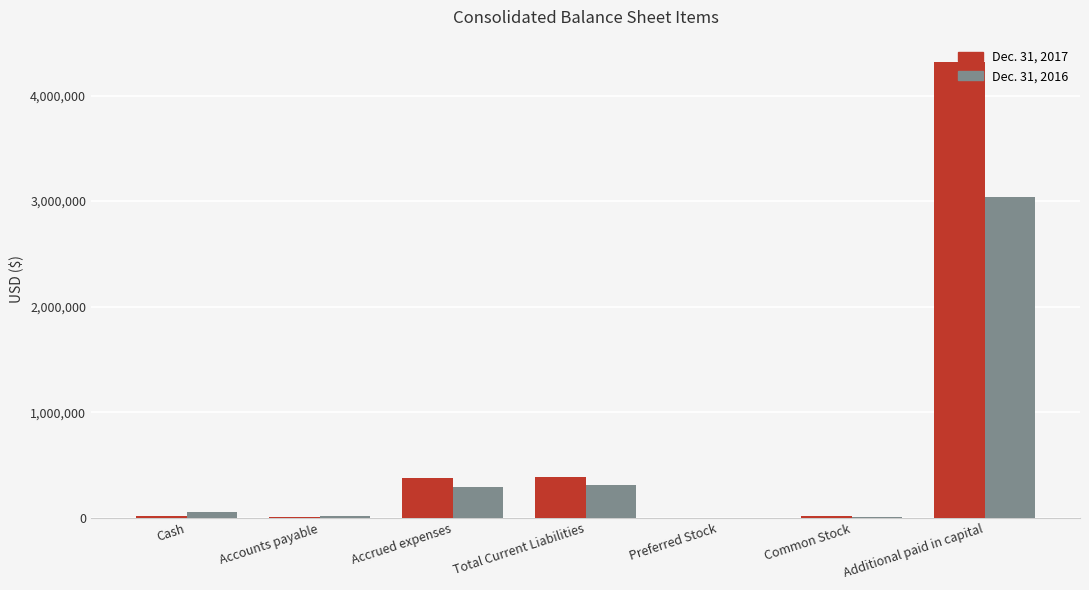

The value of Dec. 31, 2016 at Accrued expenses is 293331. True or false?

True